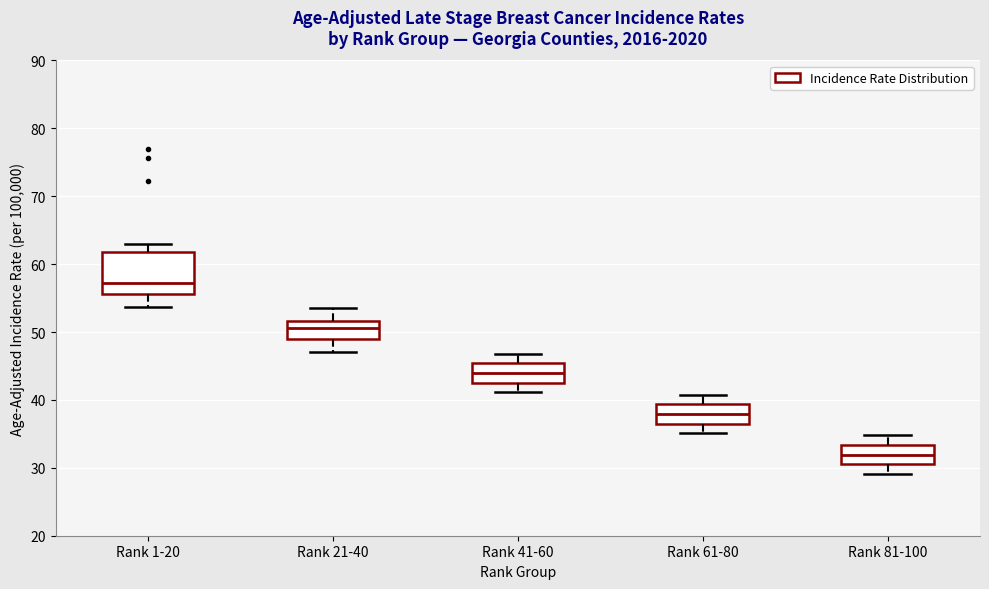

Where is the upper edge of the box for Rank 21-40 on the y-axis? The values are not printed on the chart, so give them approximately, as read against the axis.

52